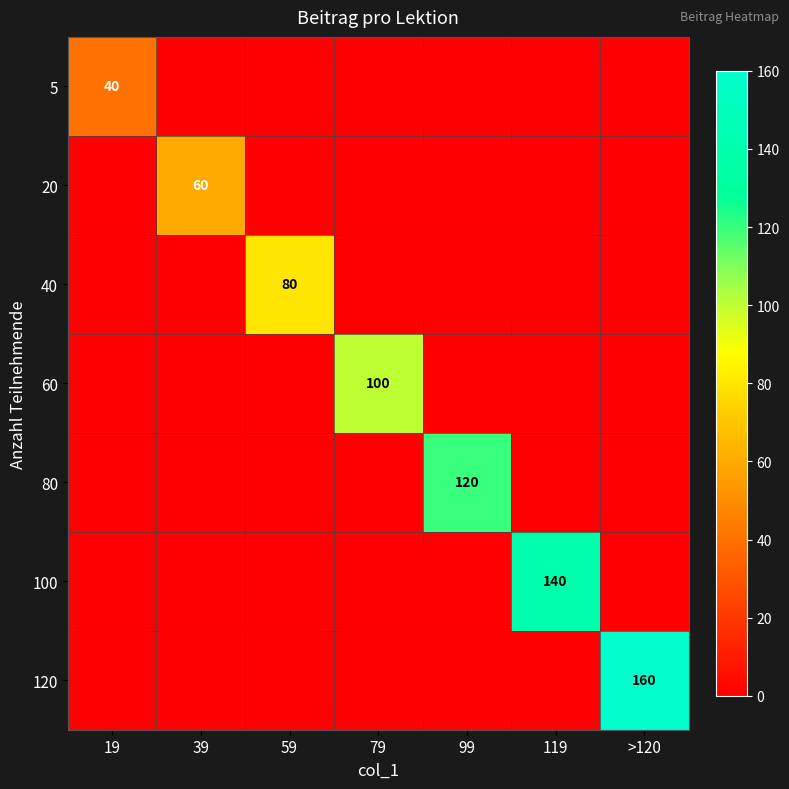

Rank the series by their average value, from highest to lowest.

120, 100, 80, 60, 40, 20, 5